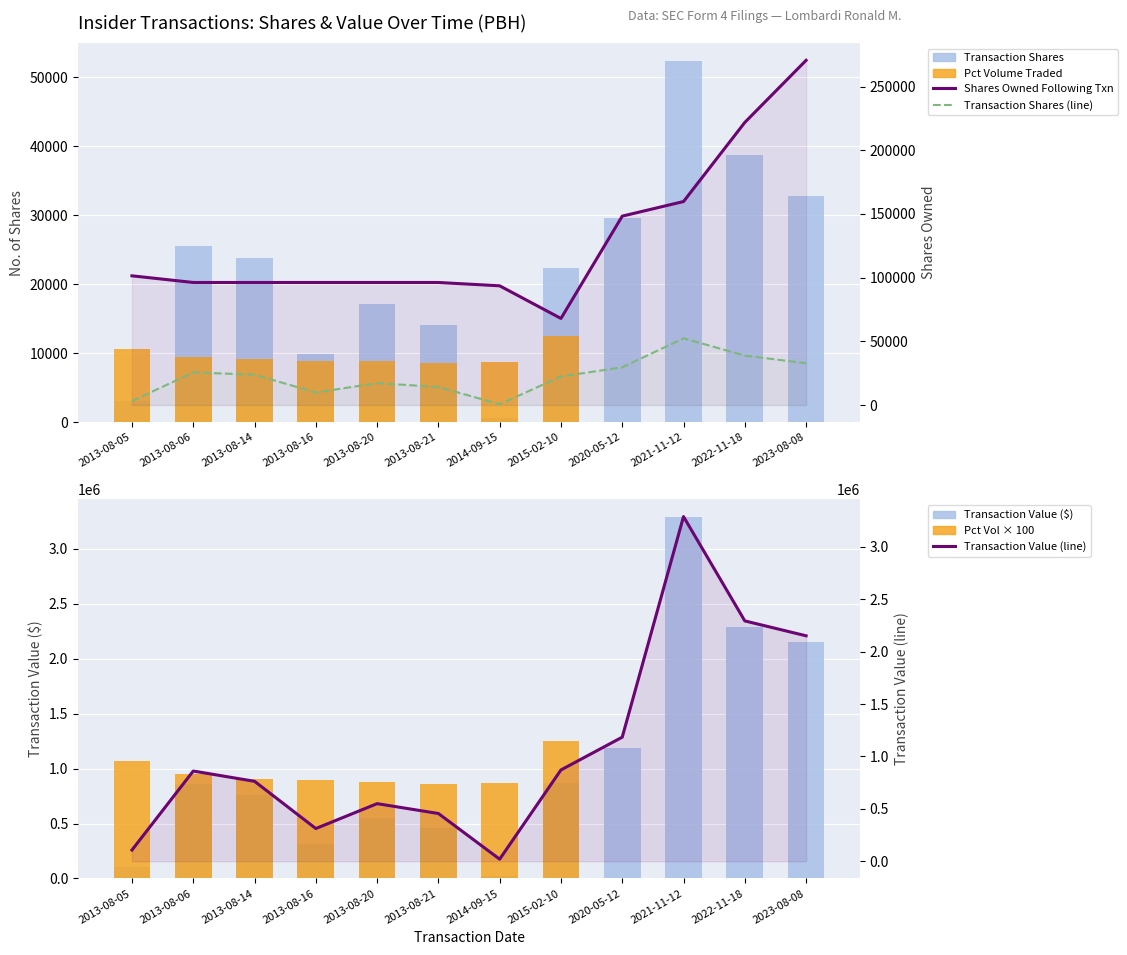

Reading left to right, extract all data points from this chart.

transactionShares: 2013-08-05=3103	2013-08-06=25602	2013-08-14=23836	2013-08-16=9828	2013-08-20=17164	2013-08-21=14172	2014-09-15=600	2015-02-10=22400	2020-05-12=29593	2021-11-12=52367	2022-11-18=38793	2023-08-08=32800
sharesOwnedFollowingTransaction: 2013-08-05=101406	2013-08-06=96176	2013-08-14=96176	2013-08-16=96176	2013-08-20=96176	2013-08-21=96176	2014-09-15=93558	2015-02-10=67952	2020-05-12=148257	2021-11-12=159713	2022-11-18=221820	2023-08-08=270557